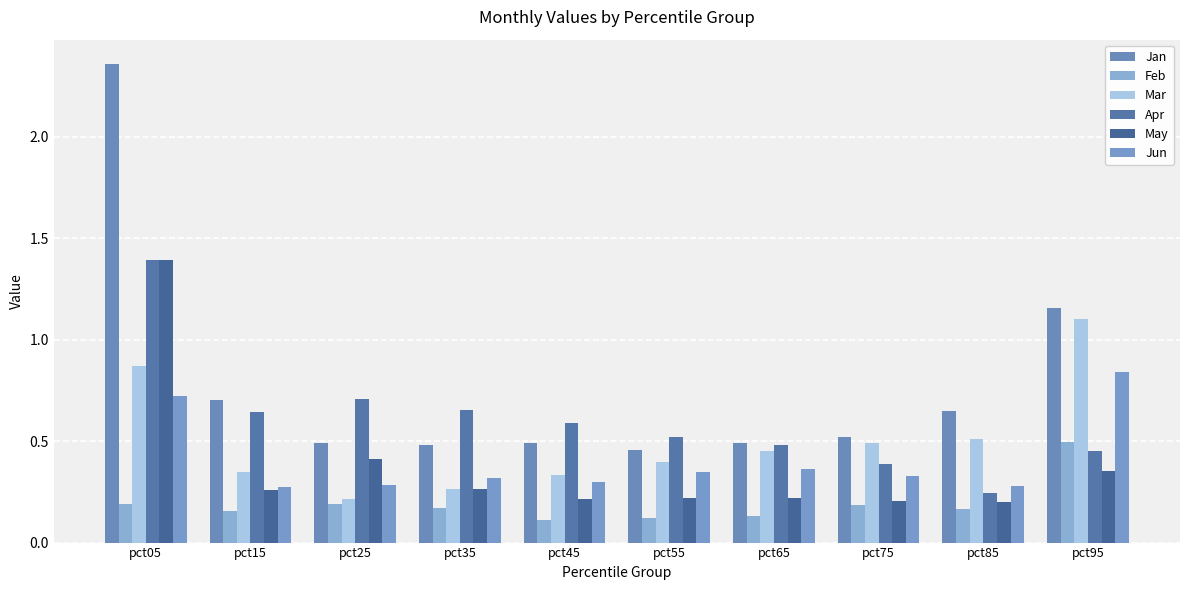

True or false: May has a value of 0.4 at pct25.

True